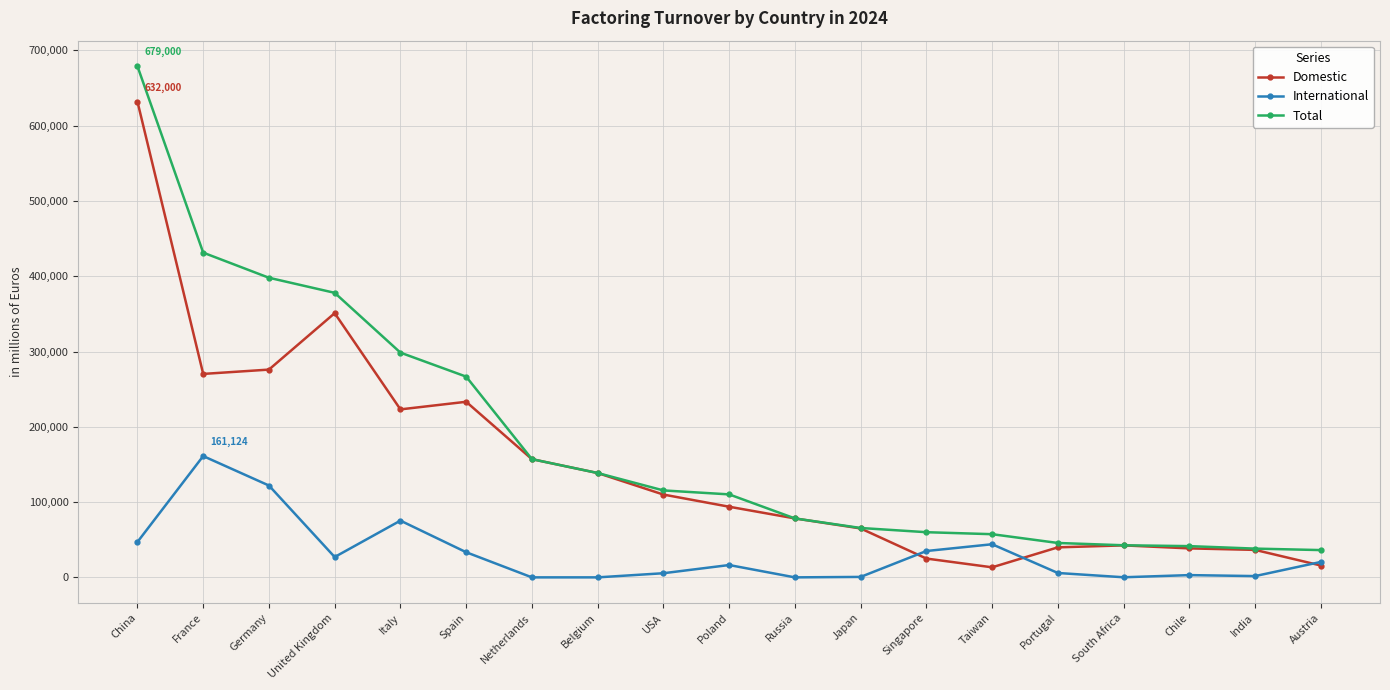

How many lines are shown in the chart?

3